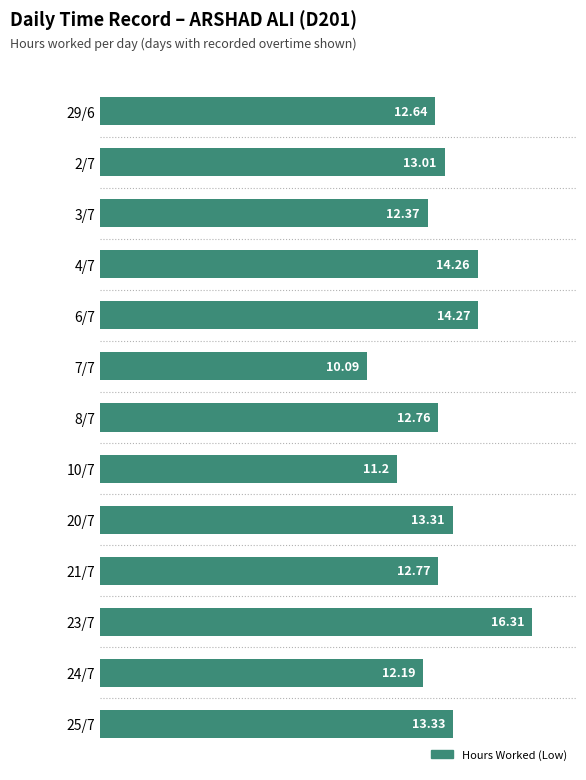

What is the difference between the maximum and minimum values?

6.2